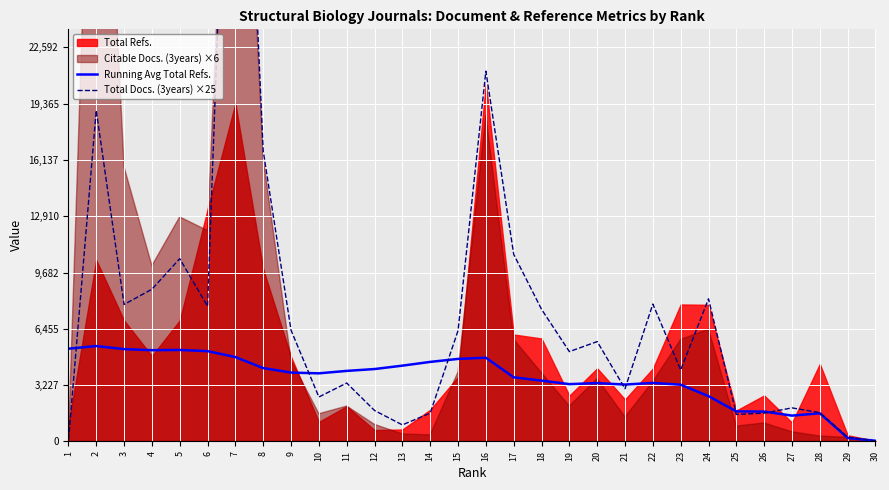

In Total Docs. (3years) ×25, how many points are higher than both neighbors (excluding endpoints)?

9